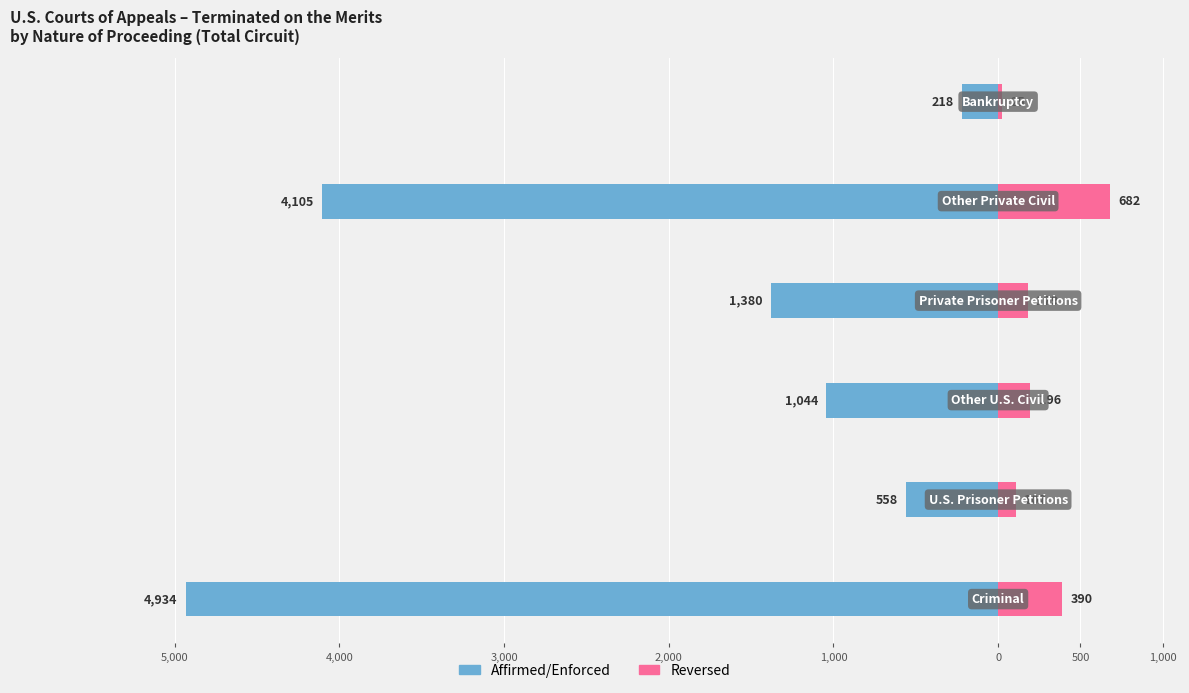

The Affirmed/Enforced series shows -8399 at 5,000. True or false?

False